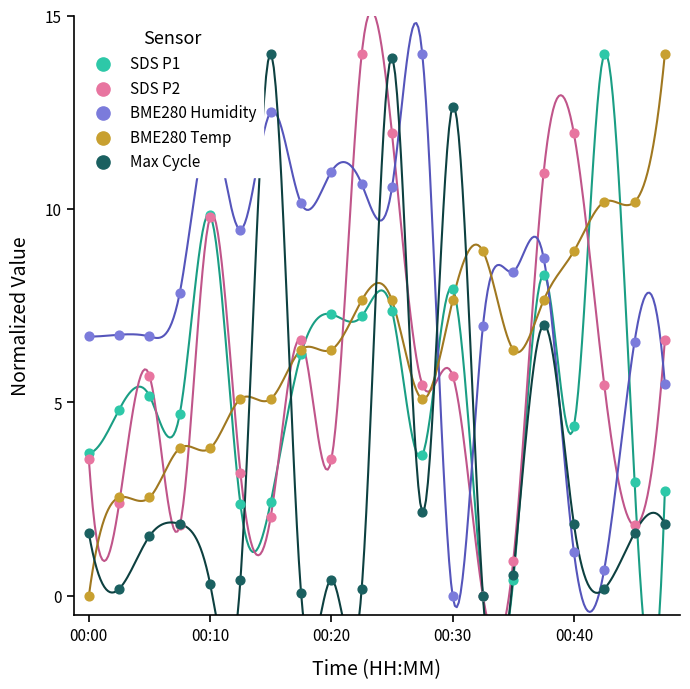

Which series contains the highest Y value?

SDS P1